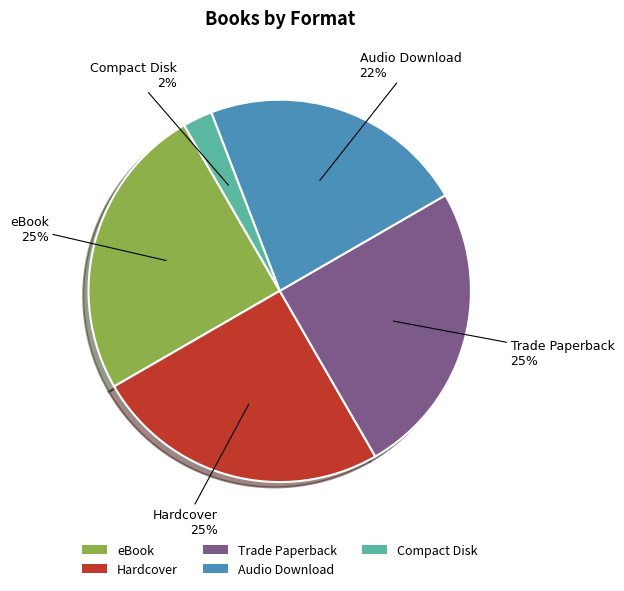

Do Audio Download and eBook together represent more than half of the pie?

No